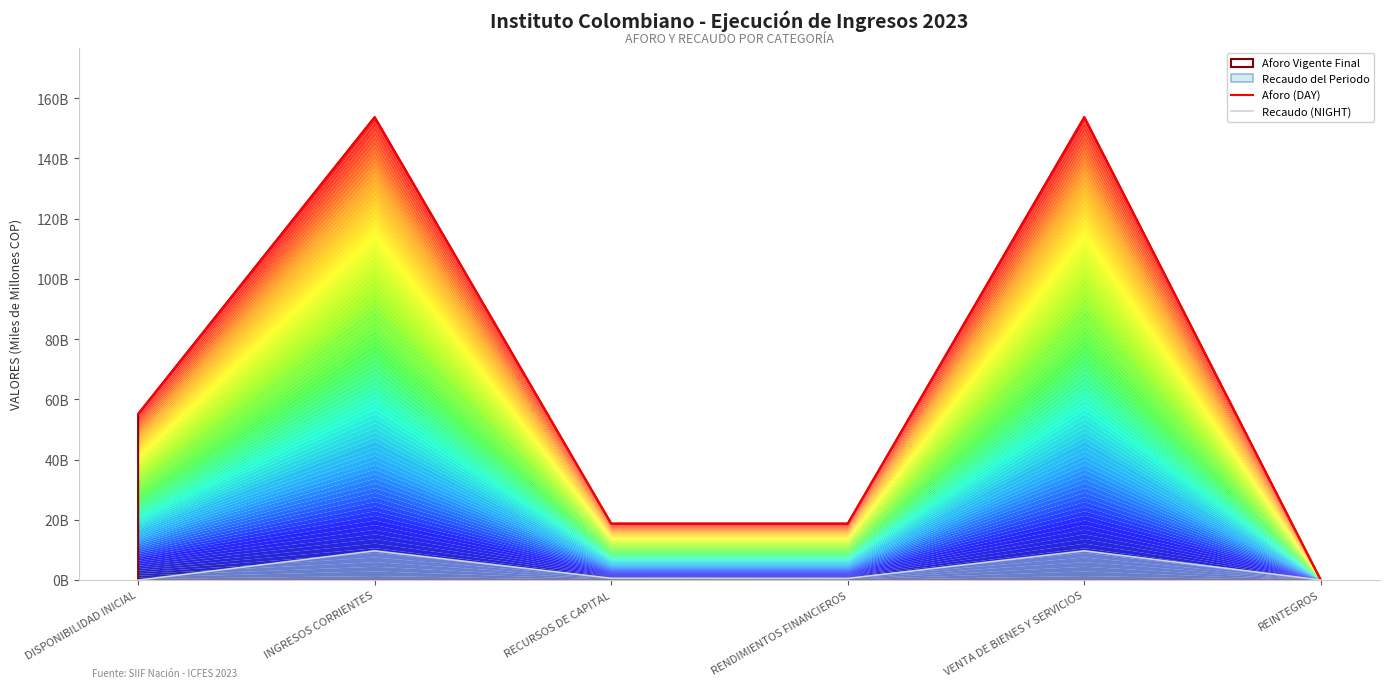

How many lines are shown in the chart?

2